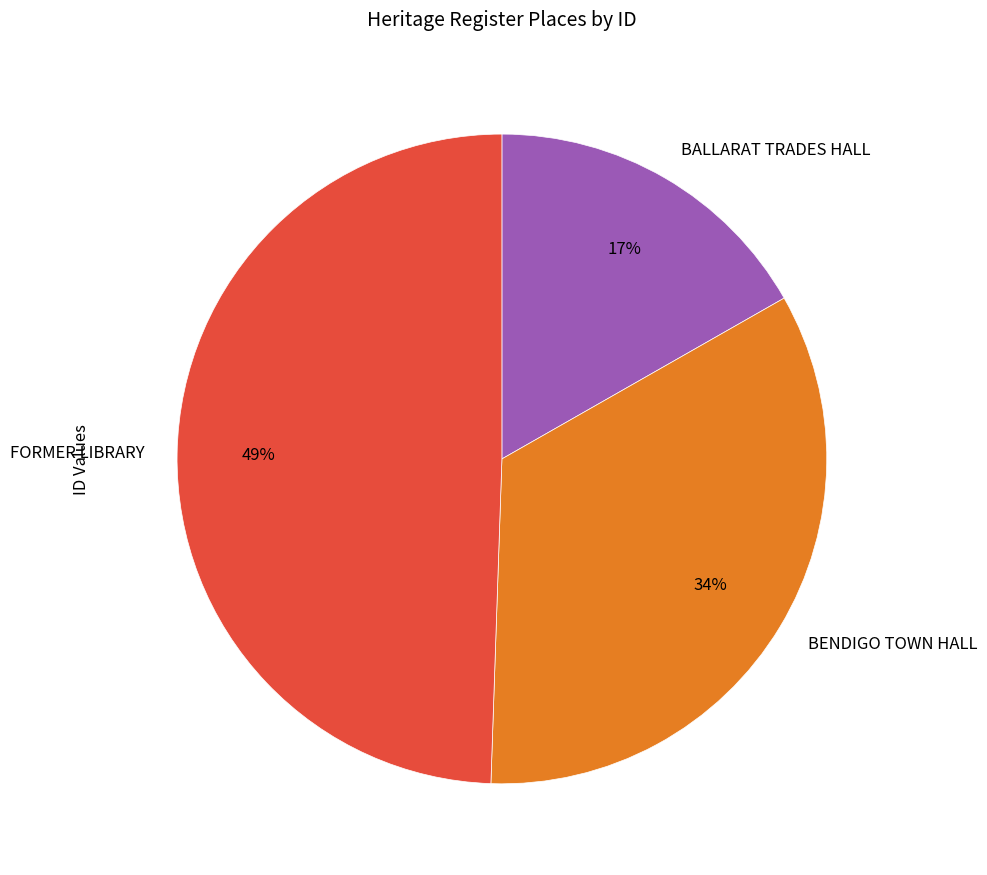

Do FORMER LIBRARY and BALLARAT TRADES HALL together represent more than half of the pie?

Yes